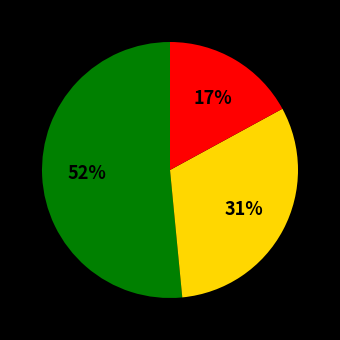

Is there any slice that represents more than half of the pie?

Yes